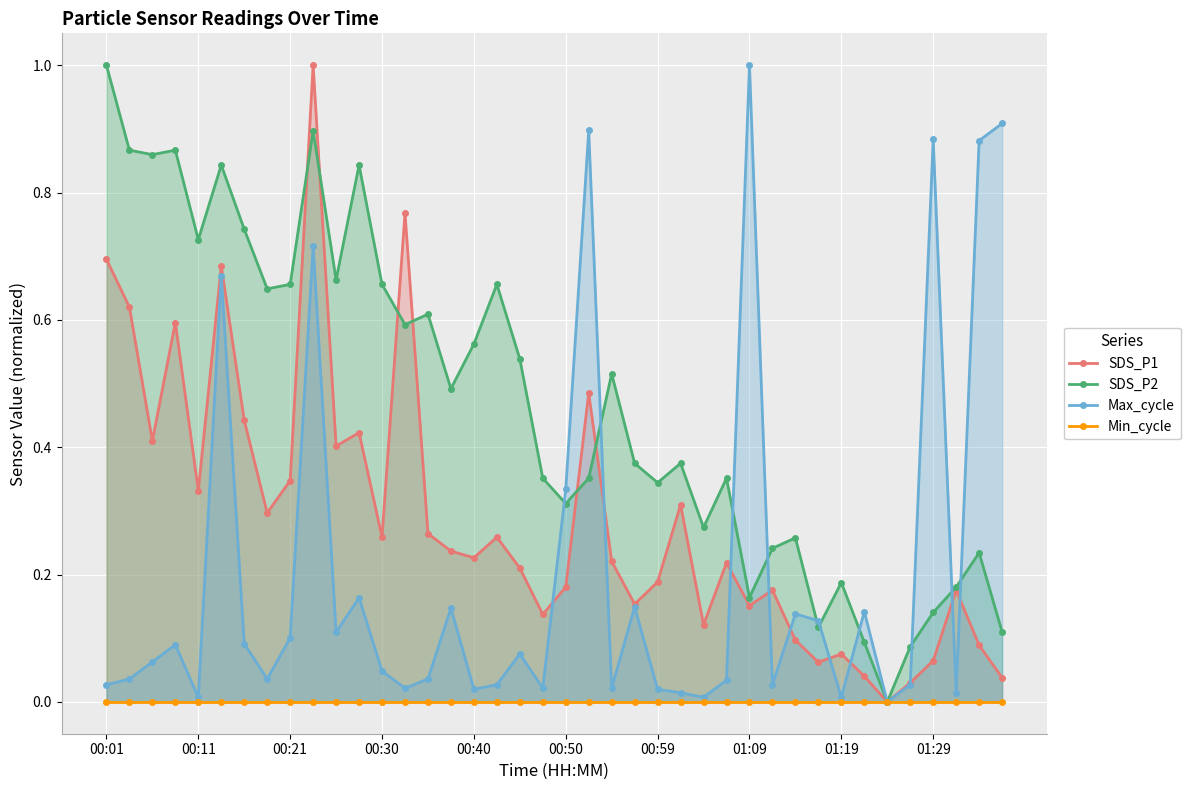

At which label does SDS_P2 reach its peak?

00:01